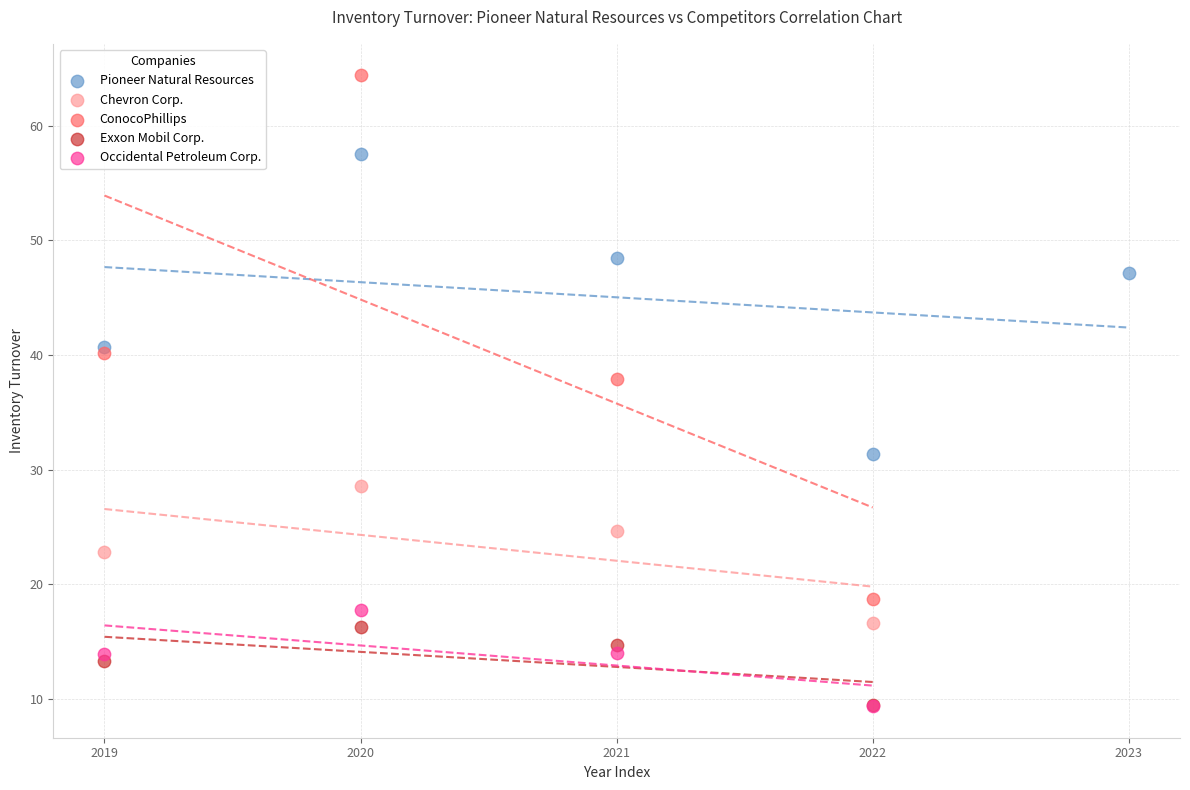

Which series contains the highest Y value?

ConocoPhillips